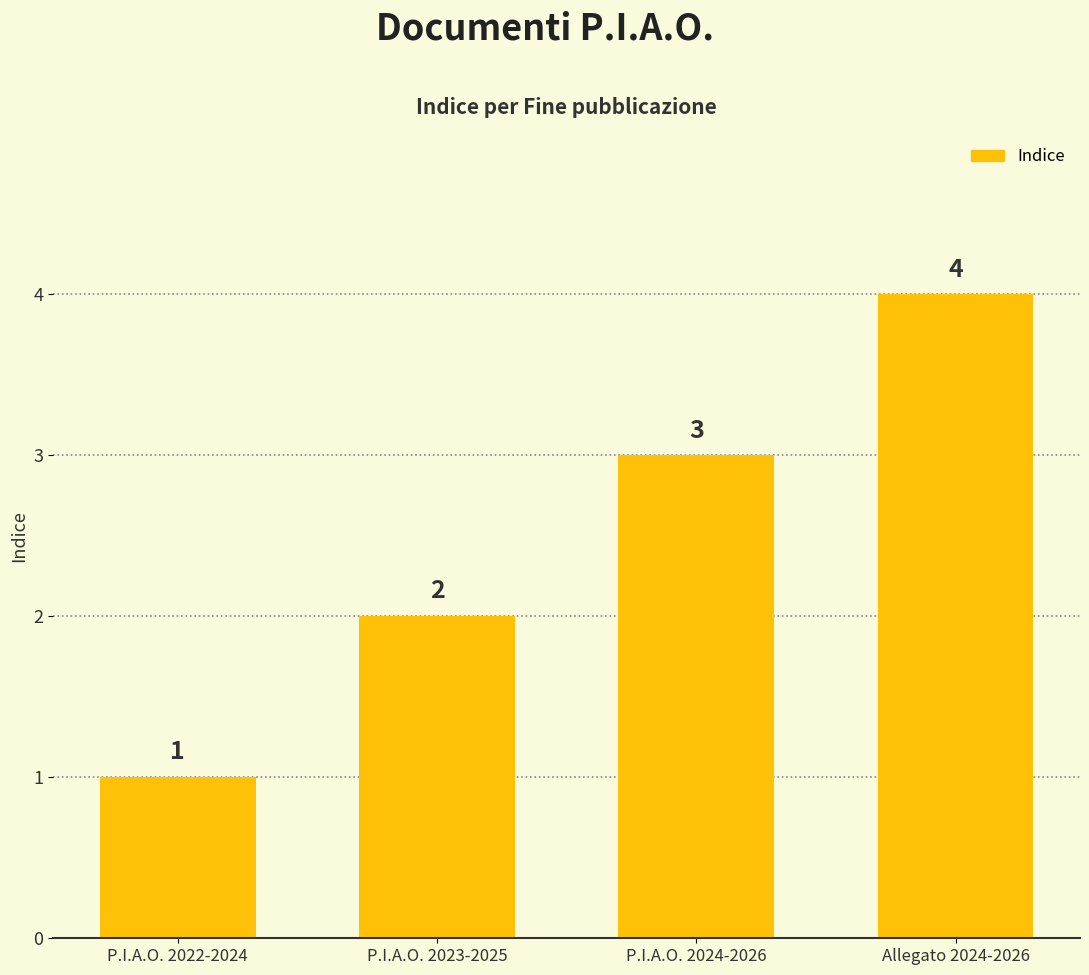

The chart shows a value of 4 at Allegato 2024-2026. True or false?

True